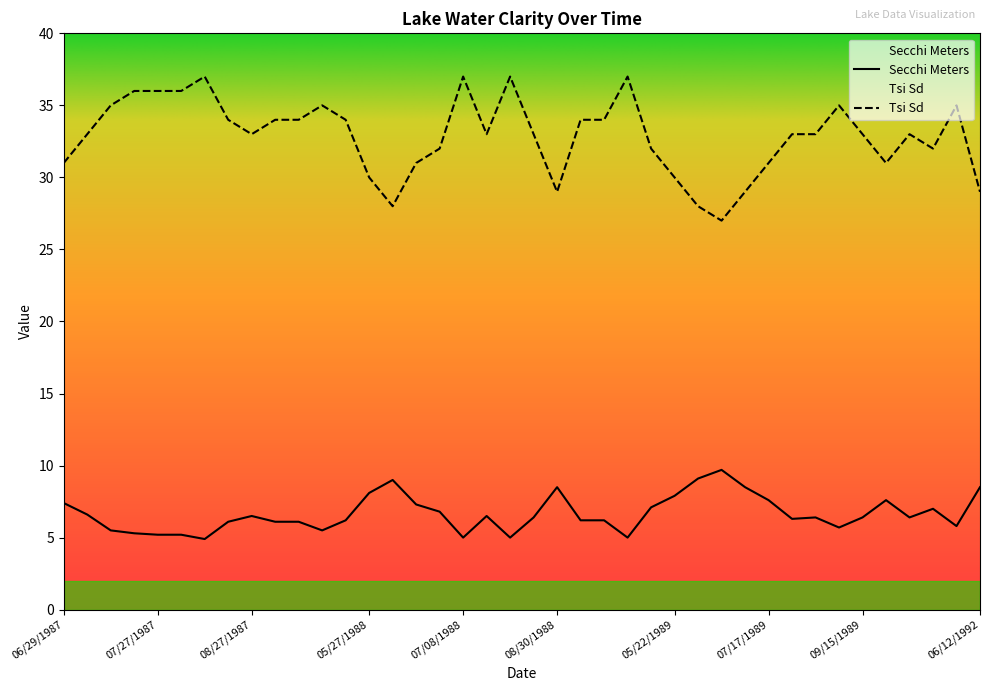

What is the difference between the highest and lowest values at 05/30/1990?

23.4